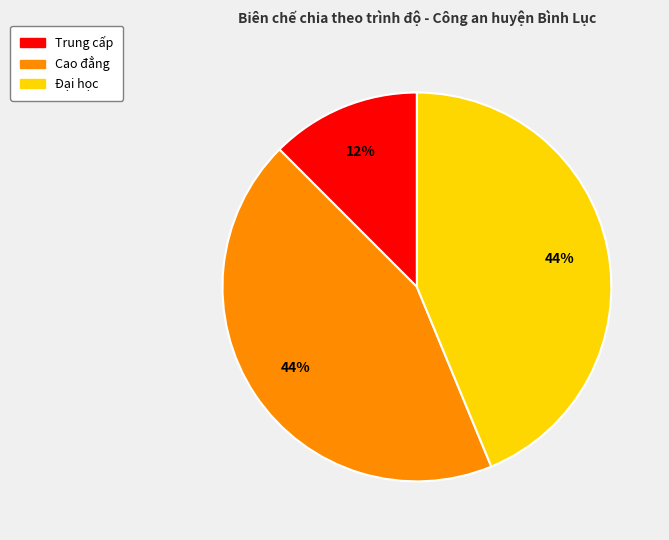

Is it true that Đại học is 36% of the pie?

False